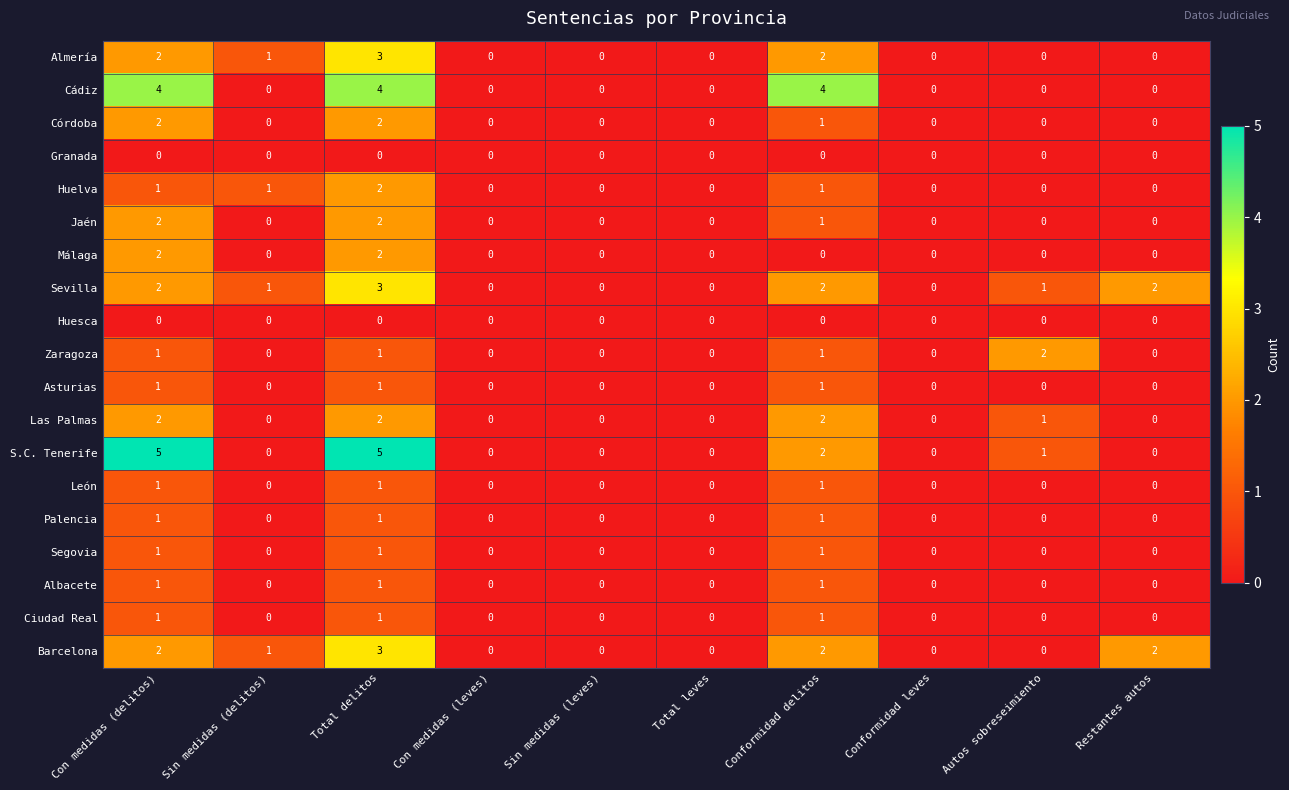

Which series has the widest spread of values?

S.C. Tenerife